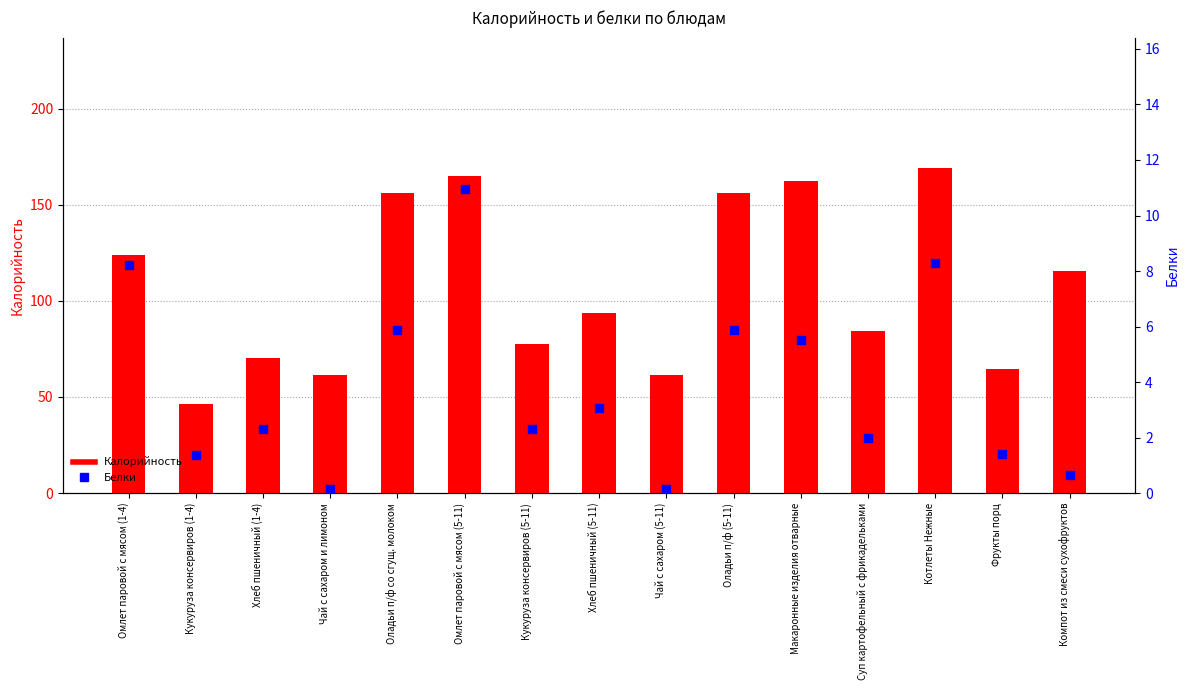

Is the value of Белки at Макаронные изделия отварные greater than the value of Калорийность at Омлет паровой с мясом (5-11)?

No